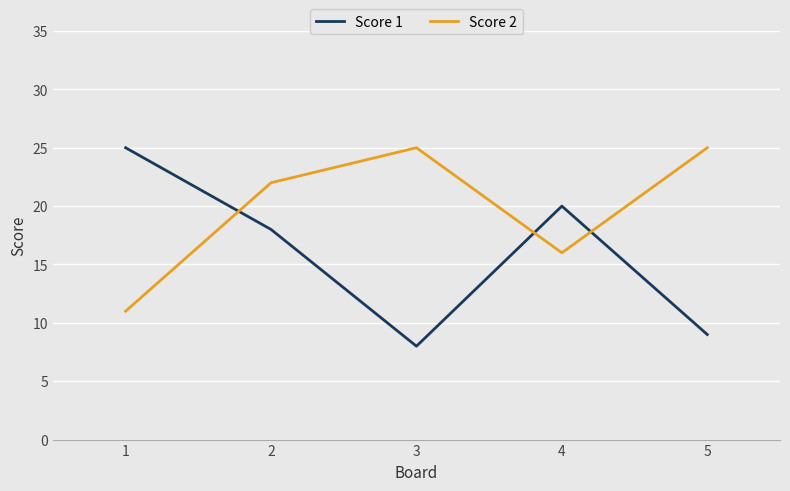

Which category has the lowest value across all series?

3